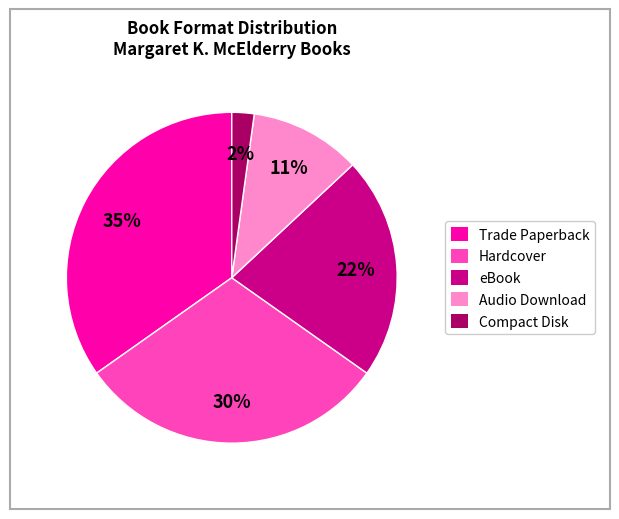

How many slices are in this pie chart?

5